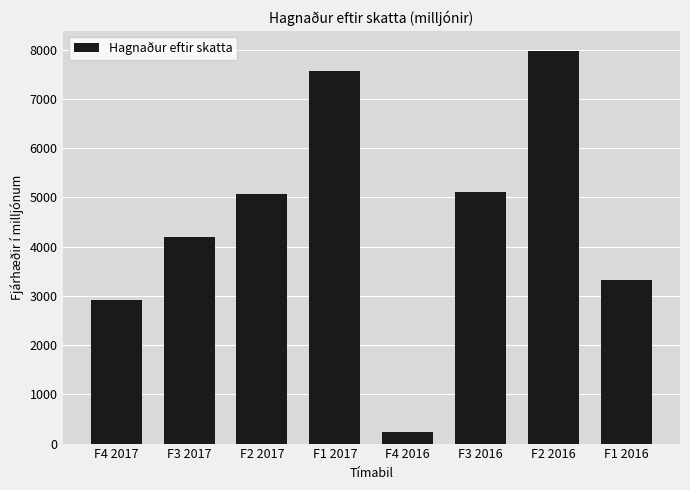

How many data points are less than 5077?

4